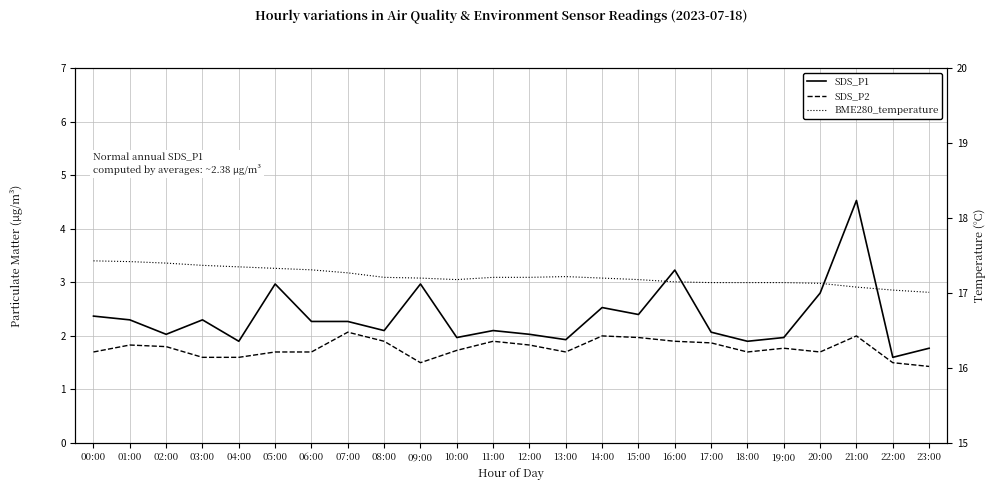

Between 15:00 and 22:00, which series saw the biggest shift?

SDS_P1